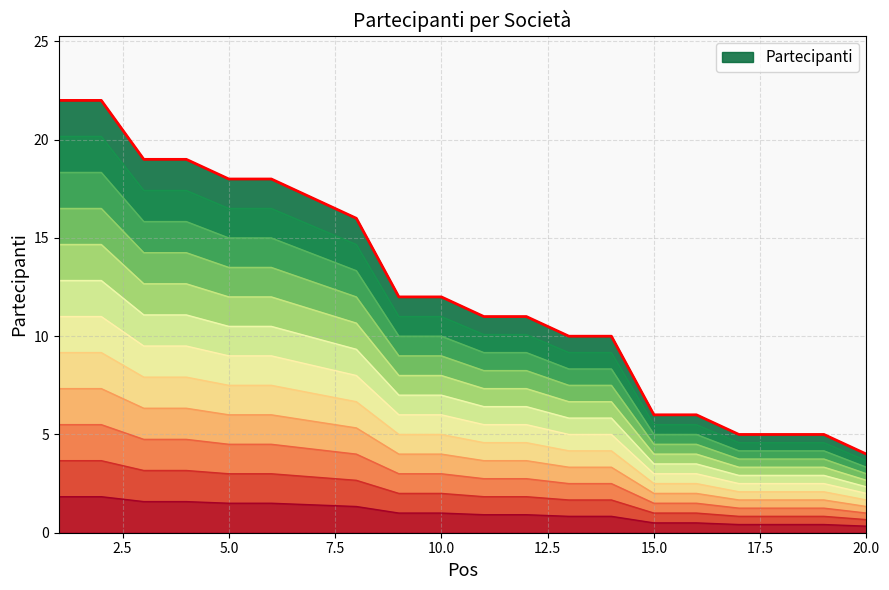

At which label does Partecipanti reach its minimum?

20.0